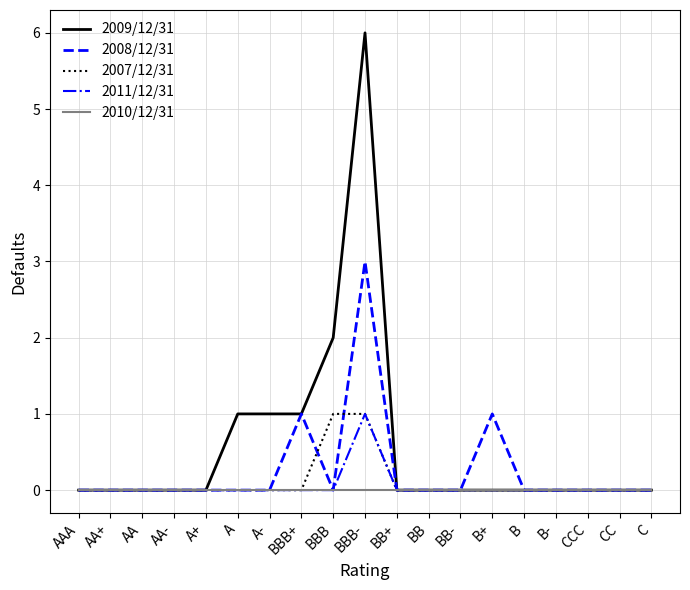

Reading right to left, list all the values displayed in this chart.

2009/12/31: C=0	CC=0	CCC=0	B-=0	B=0	B+=0	BB-=0	BB=0	BB+=0	BBB-=6	BBB=2	BBB+=1	A-=1	A=1	A+=0	AA-=0	AA=0	AA+=0	AAA=0
2008/12/31: C=0	CC=0	CCC=0	B-=0	B=0	B+=1	BB-=0	BB=0	BB+=0	BBB-=3	BBB=0	BBB+=1	A-=0	A=0	A+=0	AA-=0	AA=0	AA+=0	AAA=0
2007/12/31: C=0	CC=0	CCC=0	B-=0	B=0	B+=0	BB-=0	BB=0	BB+=0	BBB-=1	BBB=1	BBB+=0	A-=0	A=0	A+=0	AA-=0	AA=0	AA+=0	AAA=0
2011/12/31: C=0	CC=0	CCC=0	B-=0	B=0	B+=0	BB-=0	BB=0	BB+=0	BBB-=1	BBB=0	BBB+=0	A-=0	A=0	A+=0	AA-=0	AA=0	AA+=0	AAA=0
2010/12/31: C=0	CC=0	CCC=0	B-=0	B=0	B+=0	BB-=0	BB=0	BB+=0	BBB-=0	BBB=0	BBB+=0	A-=0	A=0	A+=0	AA-=0	AA=0	AA+=0	AAA=0